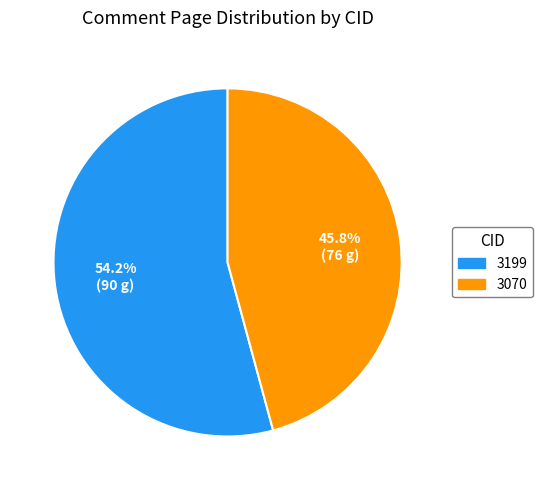

Which has a higher value, 3070 or 3199?

3199